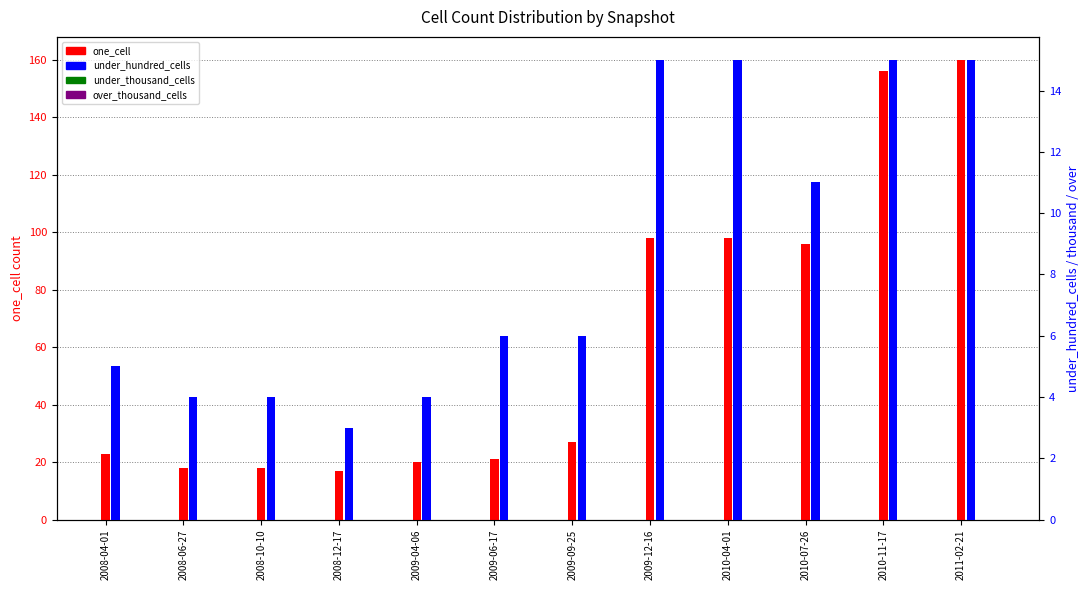

Are the bars grouped side by side (vs. stacked)?

Yes